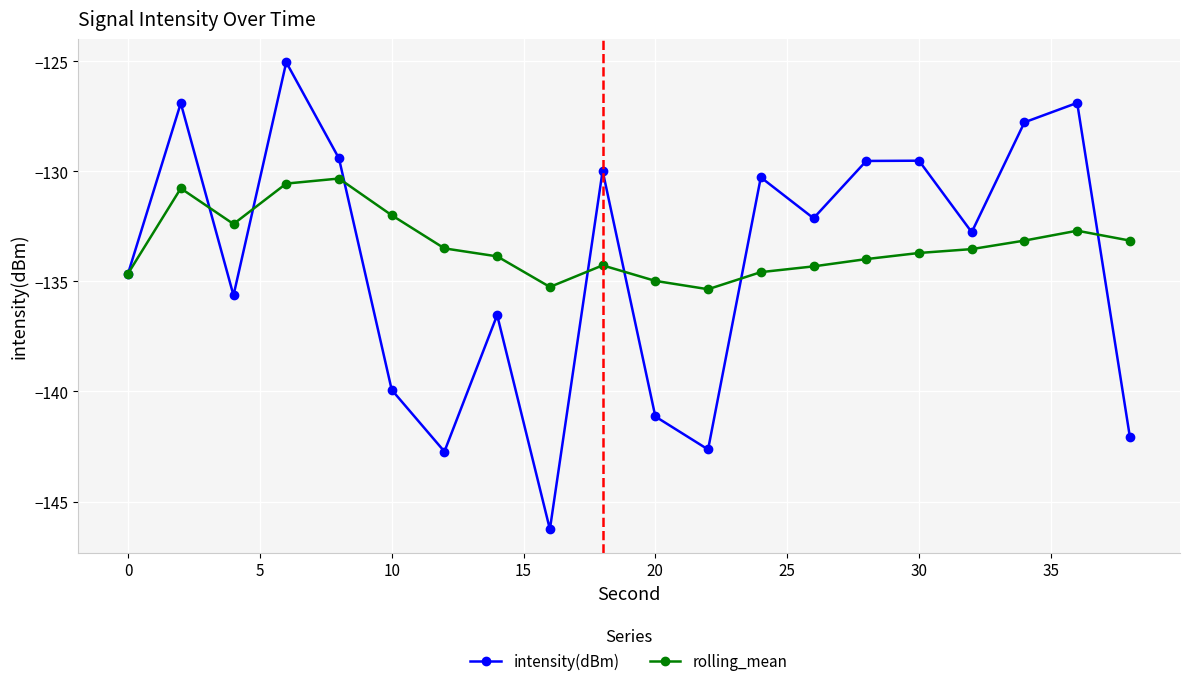

What is the value of the intensity(dBm) point at the 2nd from the left?

-126.9